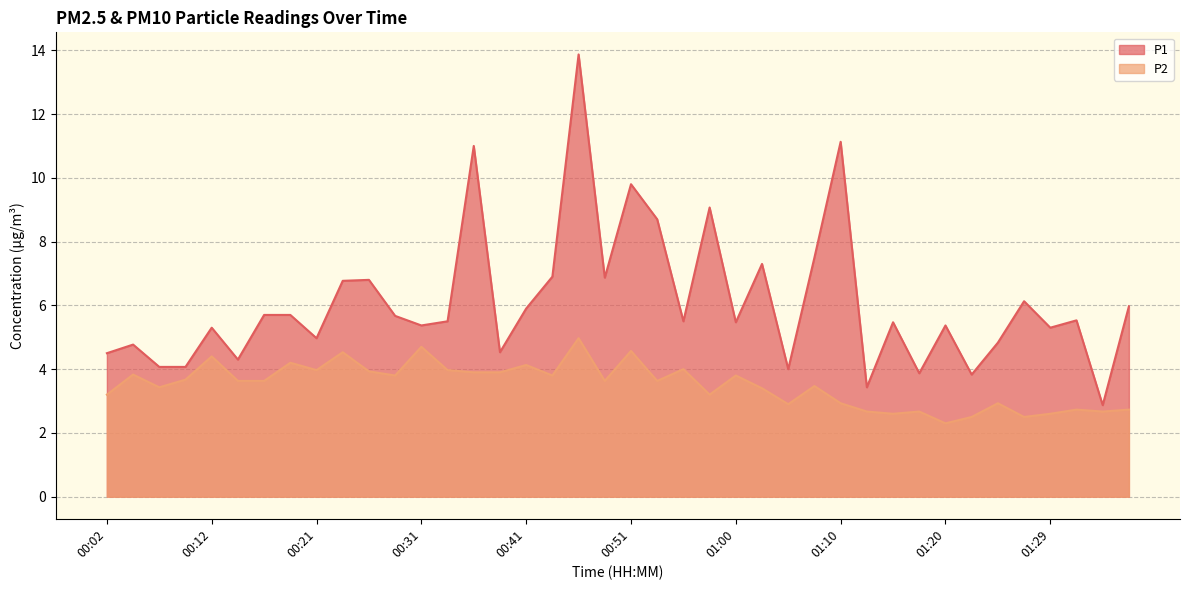

True or false: P2 and P1 cross at least once.

False